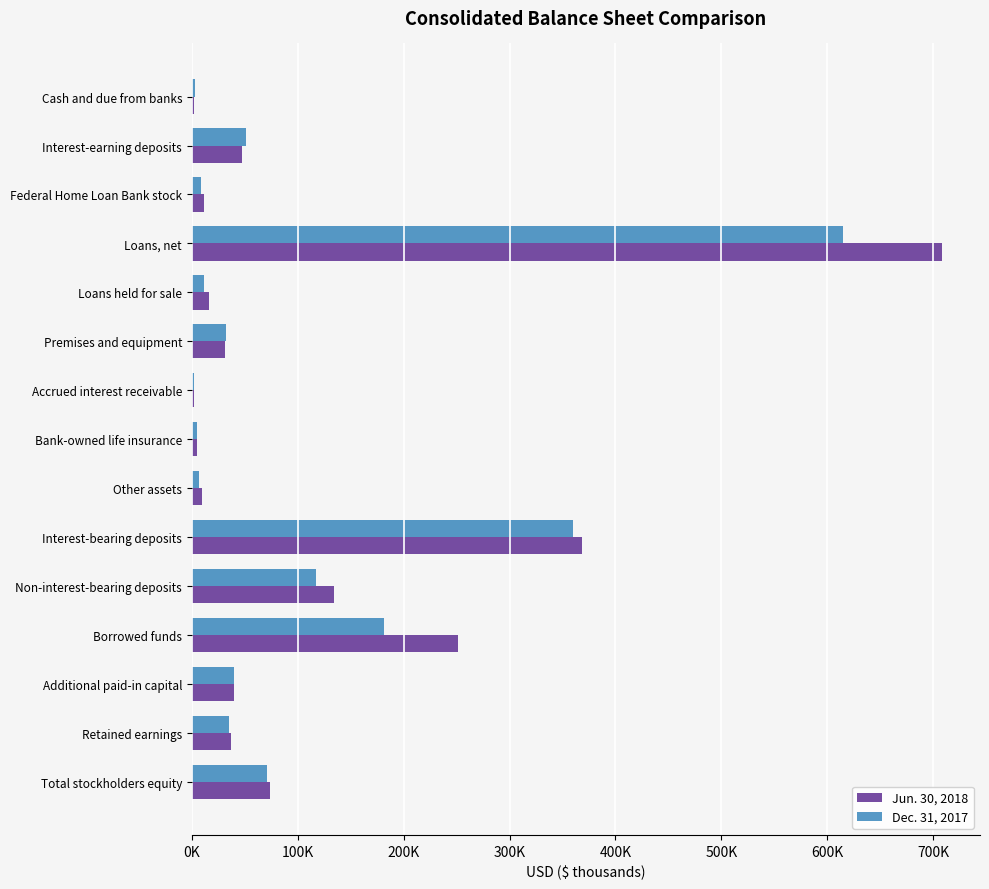

Where is Dec. 31, 2017 nearest to the value 308277?

Interest-bearing deposits